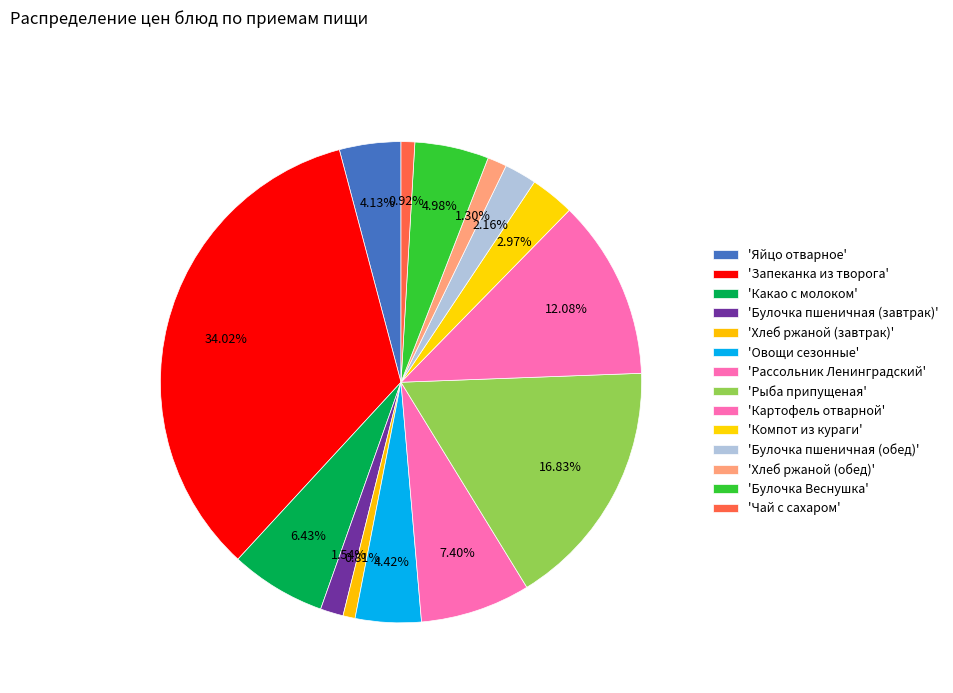

What is the largest slice in the pie chart?

Запеканка из творога